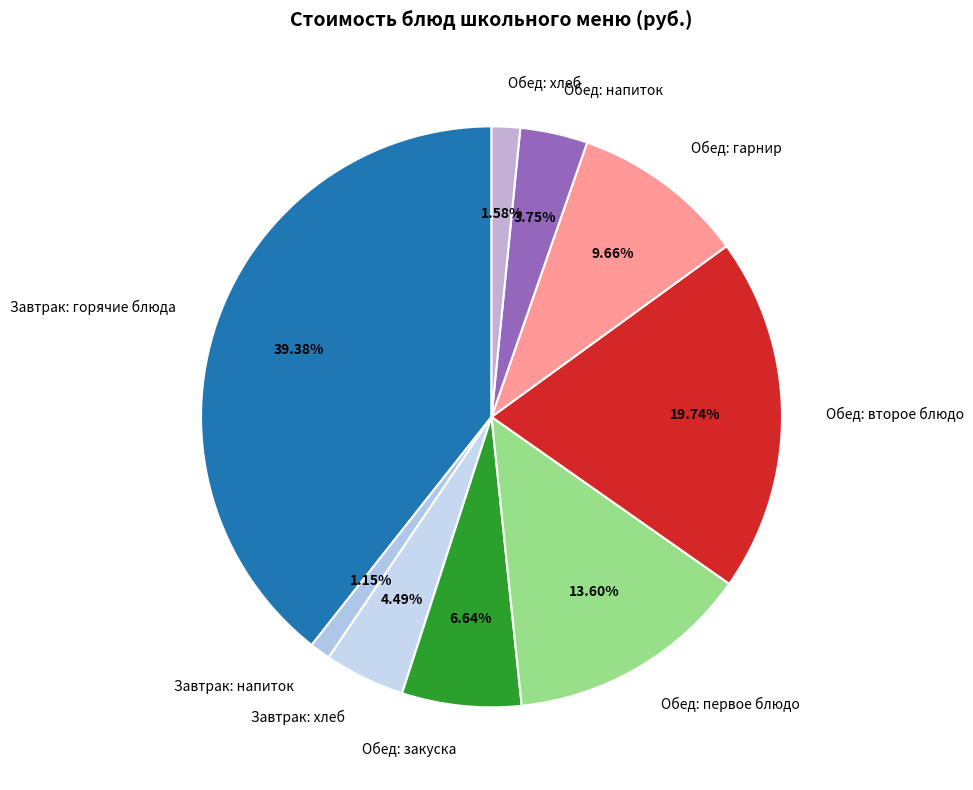

Does any single category account for the majority?

No